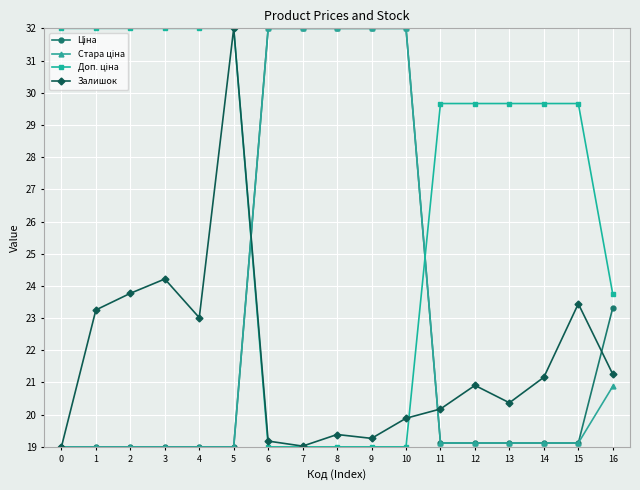

What is the smallest value displayed?

19.0